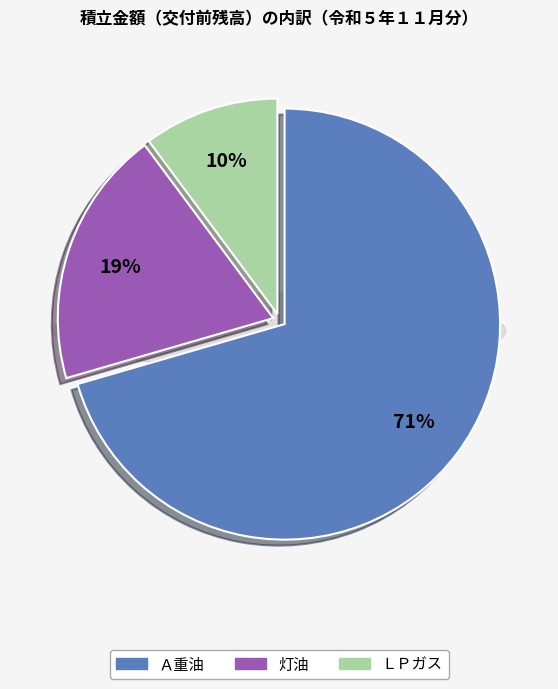

Is the sum of ＬＰガス and 灯油 greater than half?

No